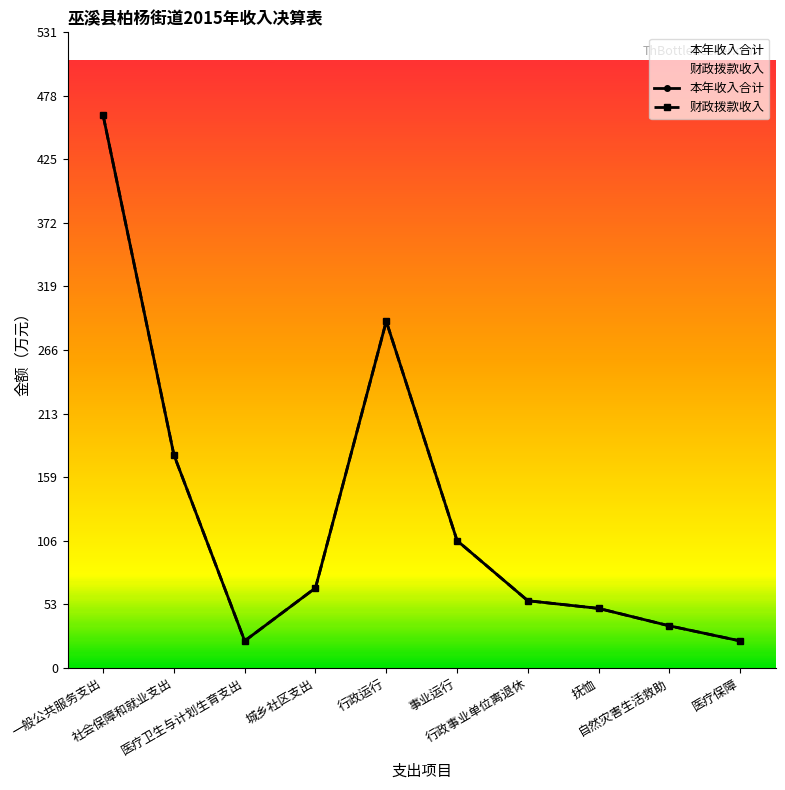

Count the number of categories in the chart.

10